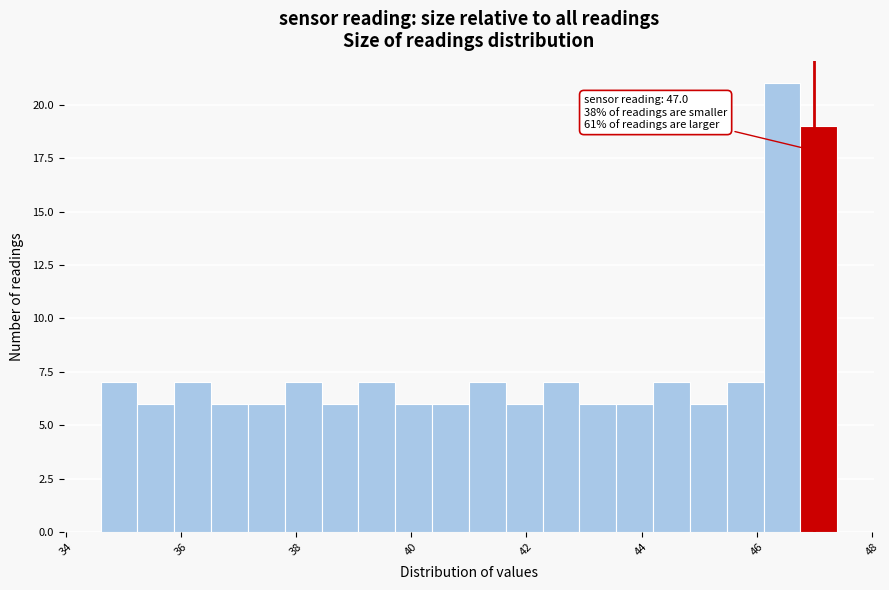

Read against the x-axis, roughly where is the centre of the tallest bar?

46.4